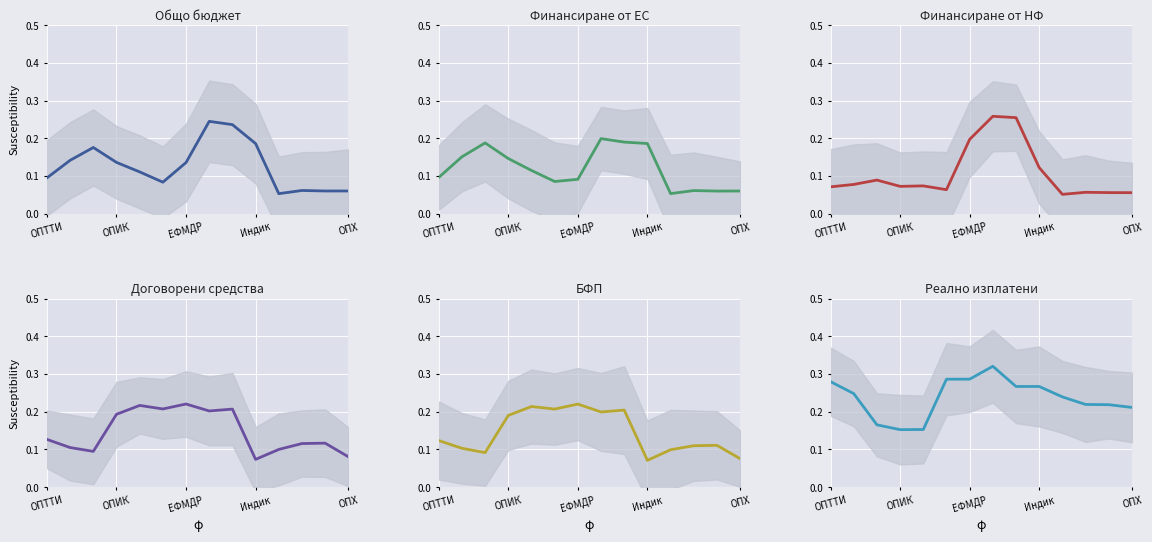

What is the minimum value for БФП?

0.1